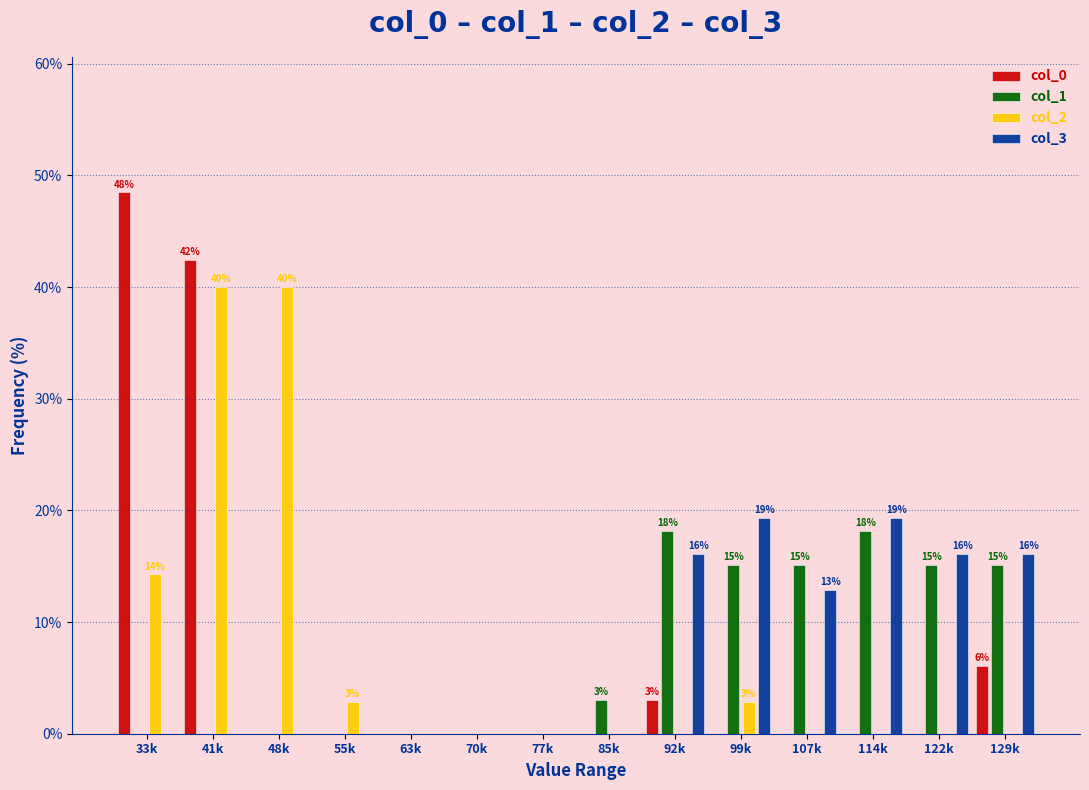

What is the total value across all series at 114k?

37.5